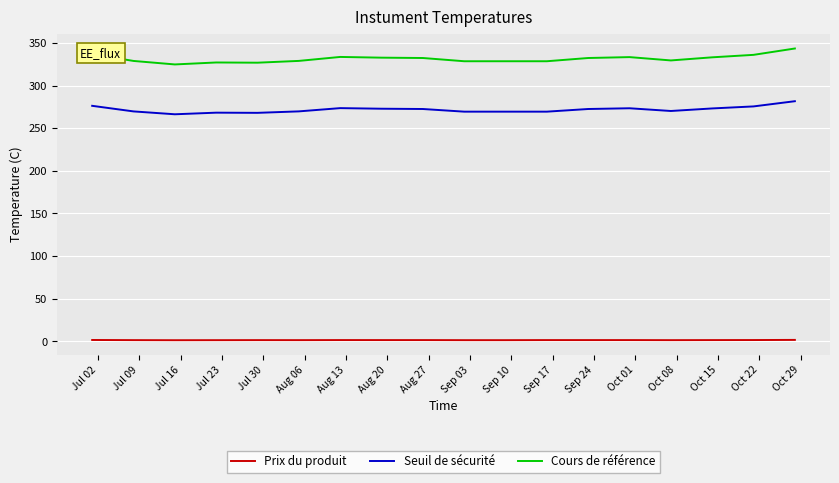

Which series has the largest total across all categories?

Cours de référence